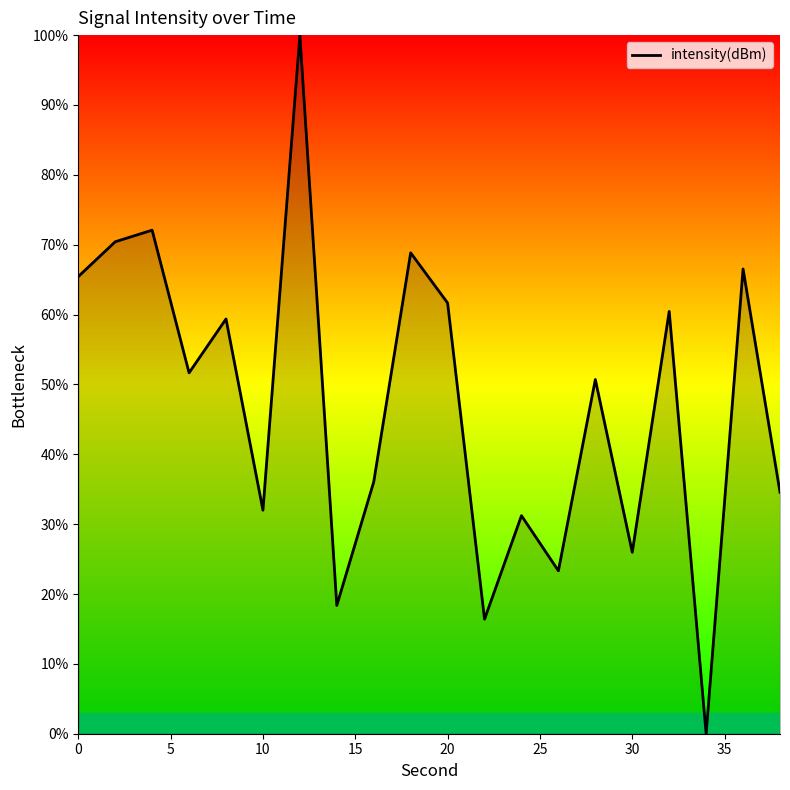

What is the difference between the maximum and minimum values?

100.0